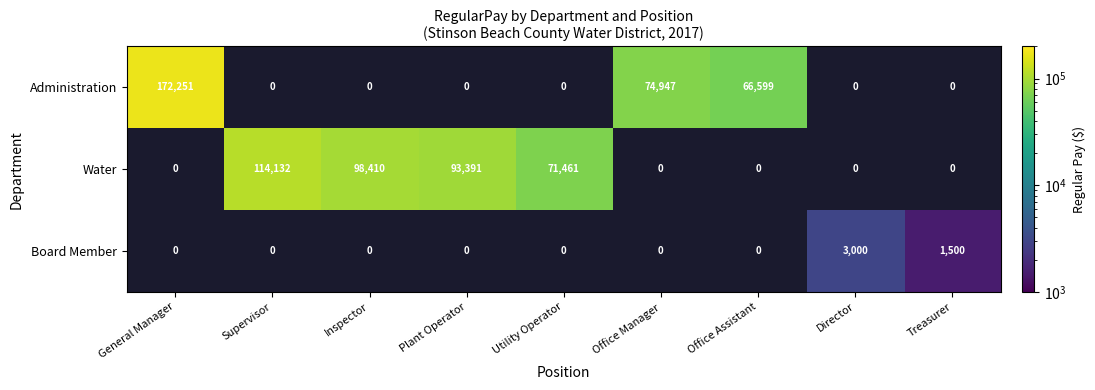

How many categories are shown in the chart?

9